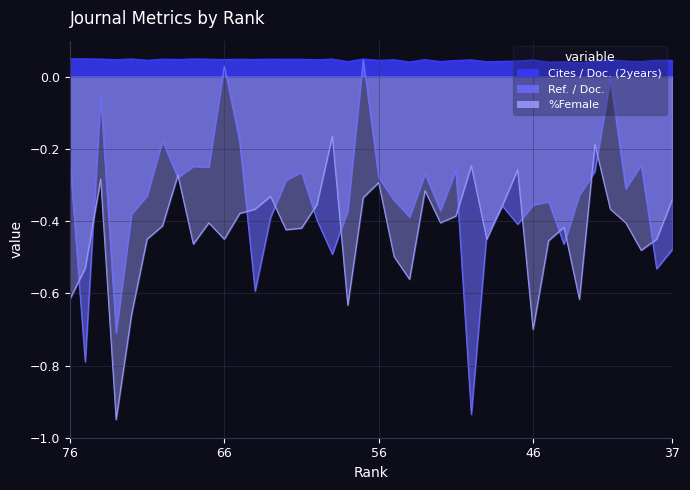

Read the %Female value at 75.

-0.5